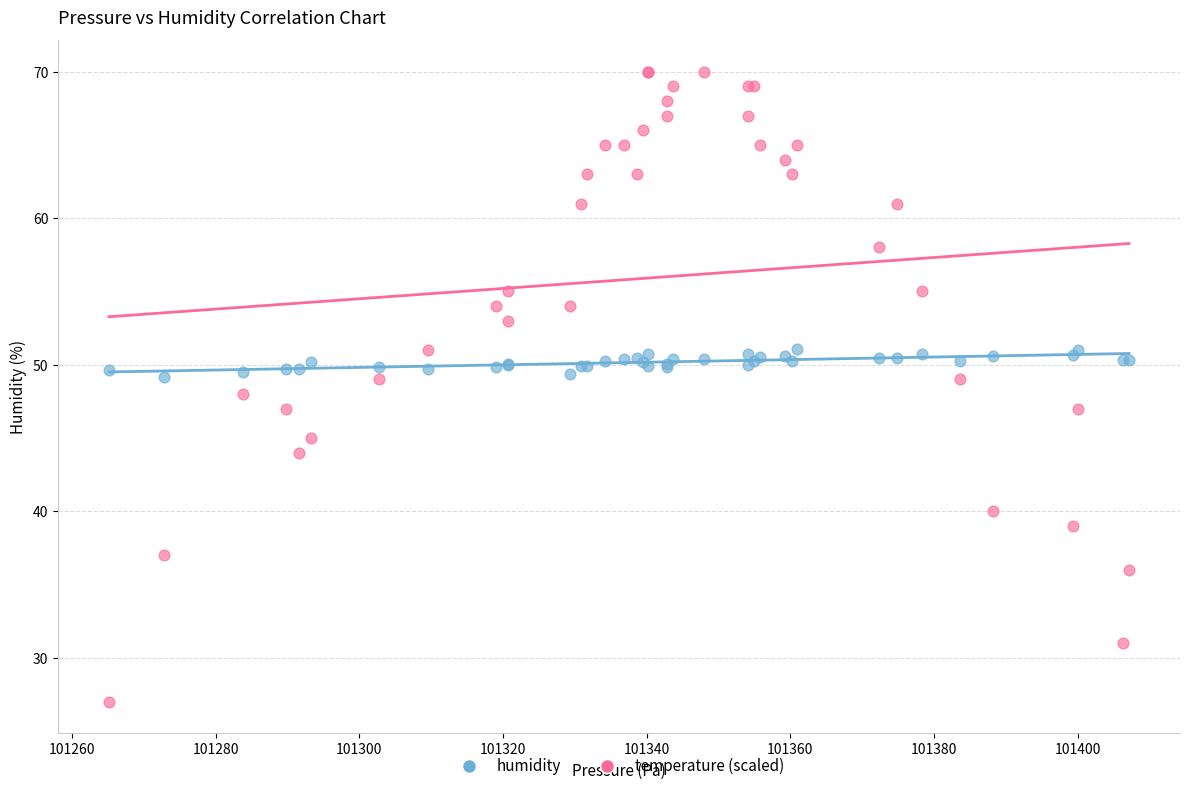

Which series has the largest Y range (max minus min)?

temperature (scaled)